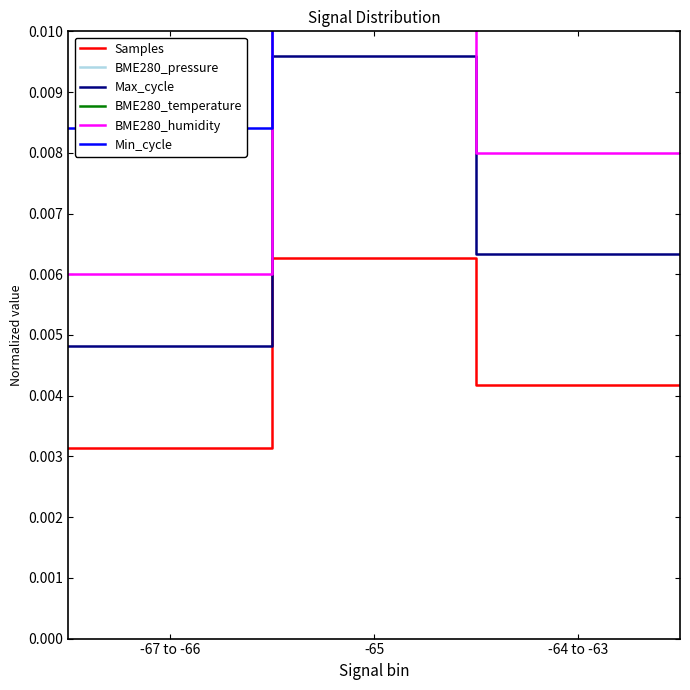

True or false: Samples and BME280_pressure cross at least once.

False